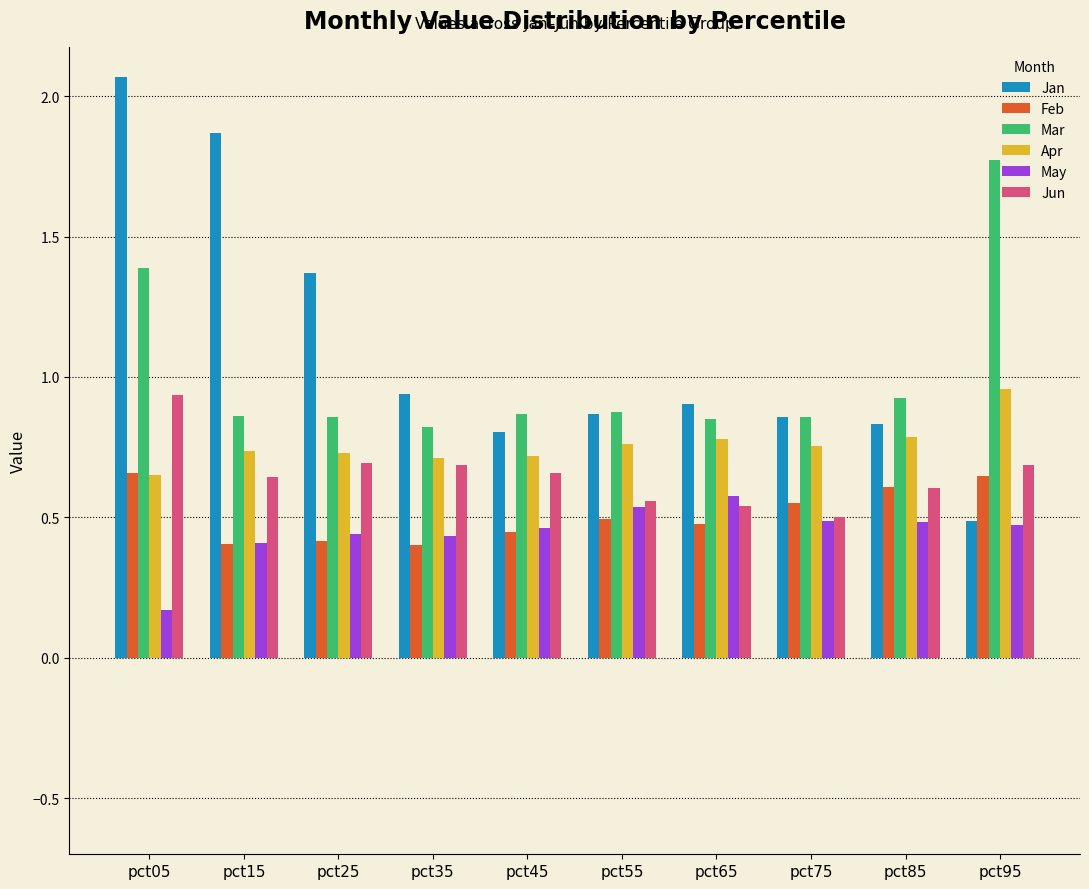

Which series has the largest total across all categories?

Jan